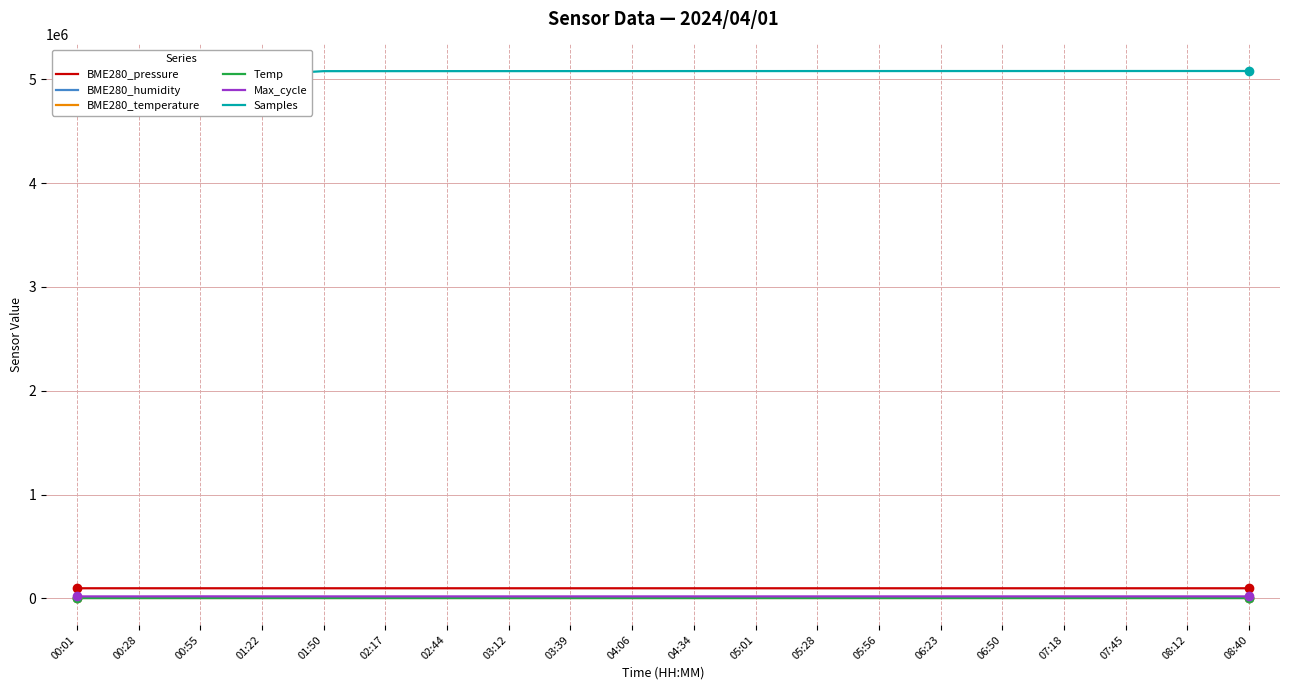

The value of BME280_pressure at 06:23 is 134971.9. True or false?

False